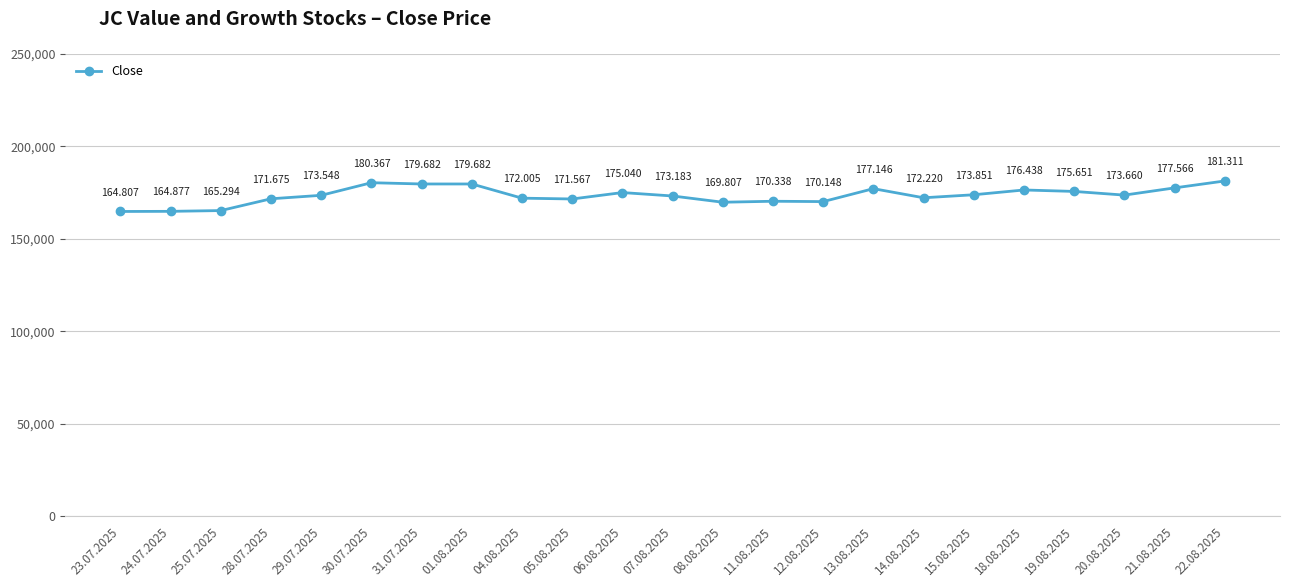

Does the chart have visible grid lines?

Yes